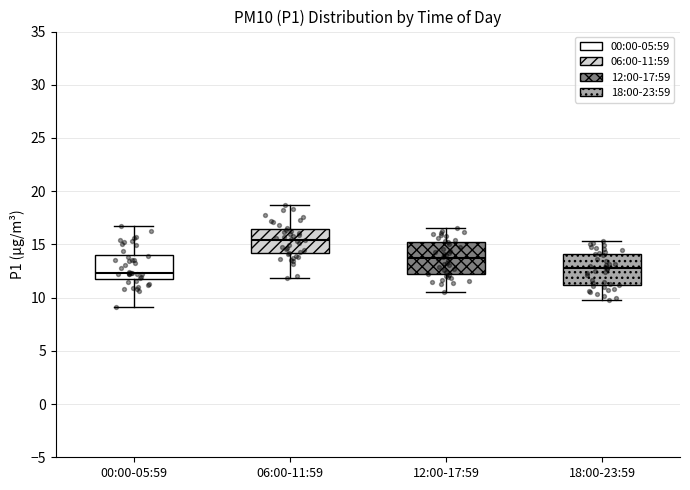

Reading left to right, read every box against the y-axis: the position of its median line, the range the box covers, and the ends of its whiskers. The values are not printed on the chart, so give them approximately, as read against the axis.

00:00-05:59: median 12.5, box 12.0 to 14.0, whiskers 9.0 to 16.5
06:00-11:59: median 15.5, box 14.0 to 16.5, whiskers 12.0 to 18.5
12:00-17:59: median 13.5, box 12.0 to 15.0, whiskers 10.5 to 16.5
18:00-23:59: median 13.0, box 11.0 to 14.0, whiskers 10.0 to 15.5